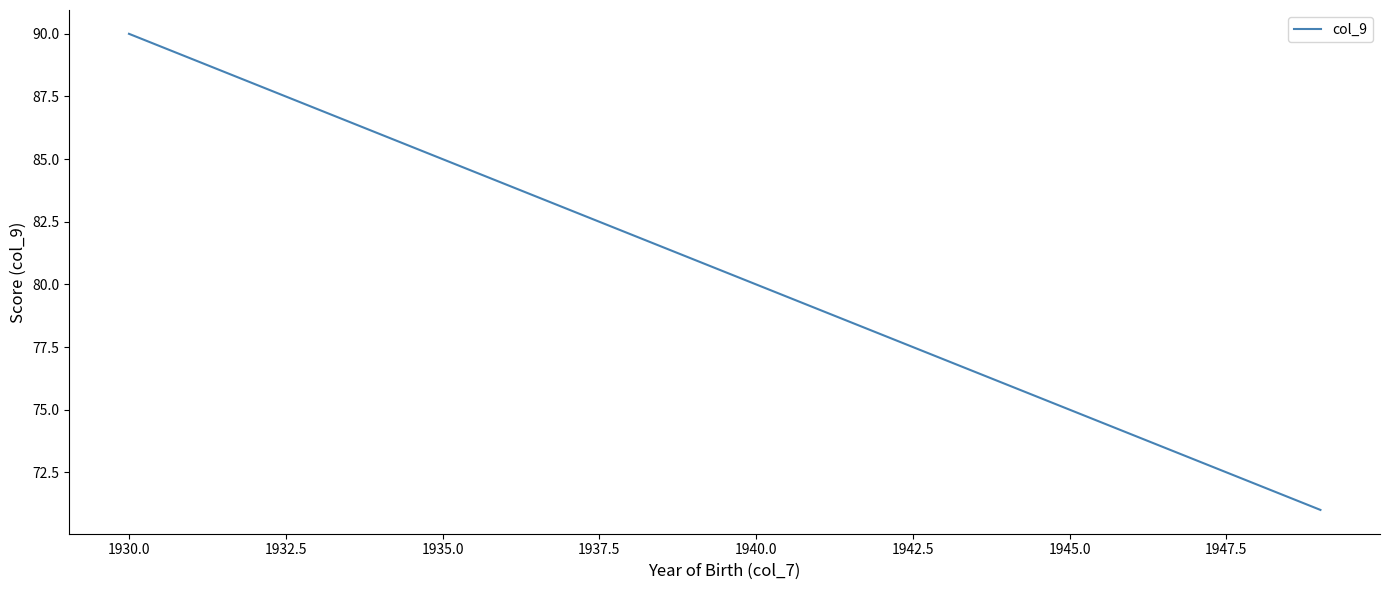

What is the minimum value shown in the chart?

71